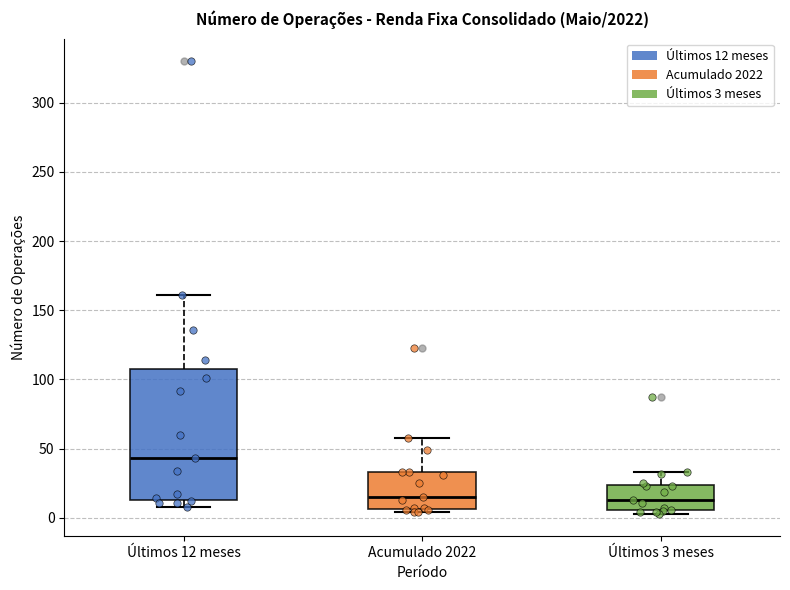

Where does the median line of the box for Últimos 3 meses sit on the y-axis? The values are not printed on the chart, so give them approximately, as read against the axis.

15